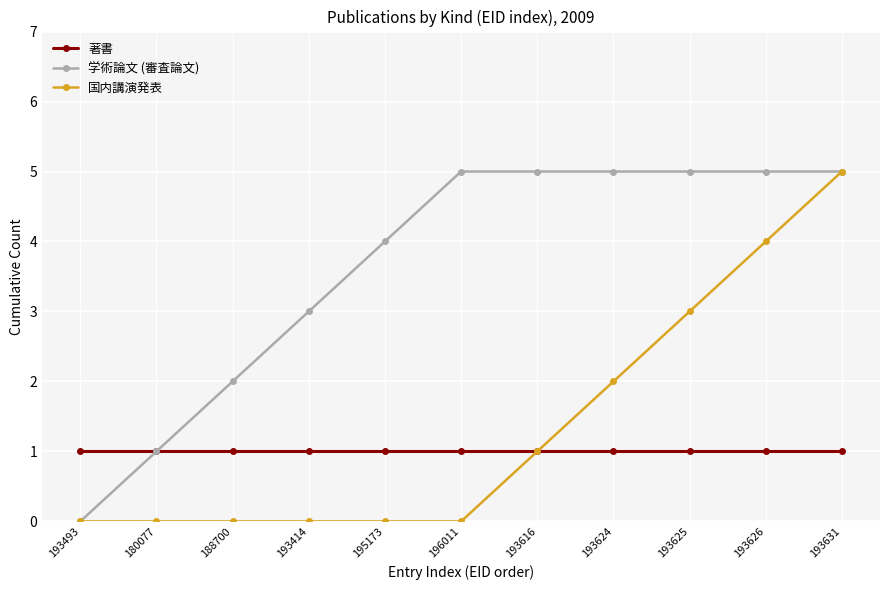

What position from the right is 188700?

9